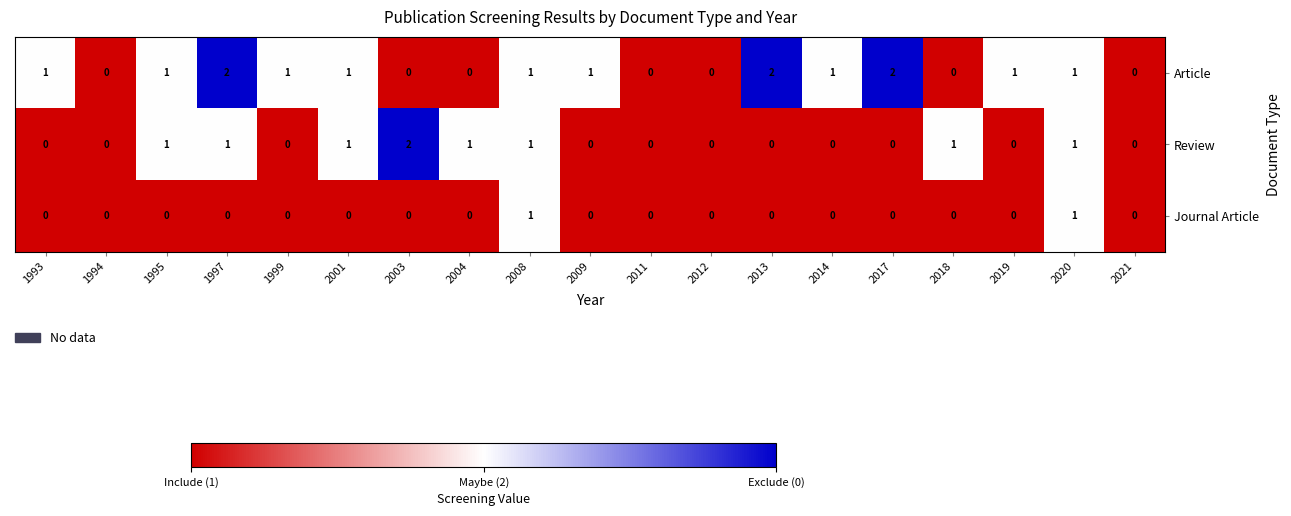

What is the total value across all series at 2020?

3